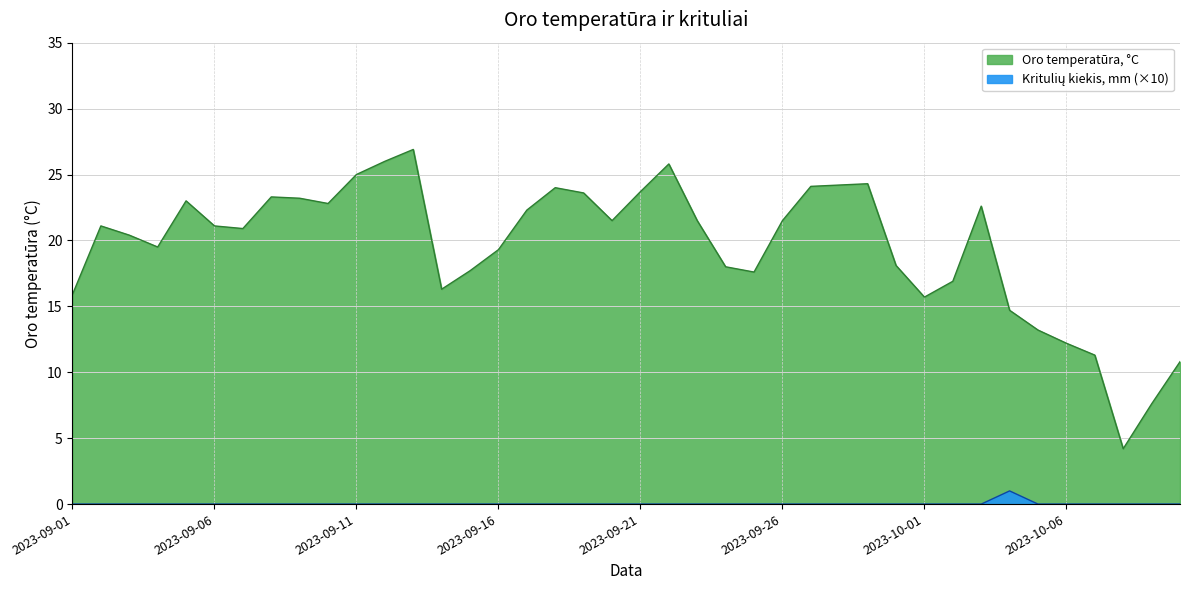

What is the maximum value shown in the chart?

26.9